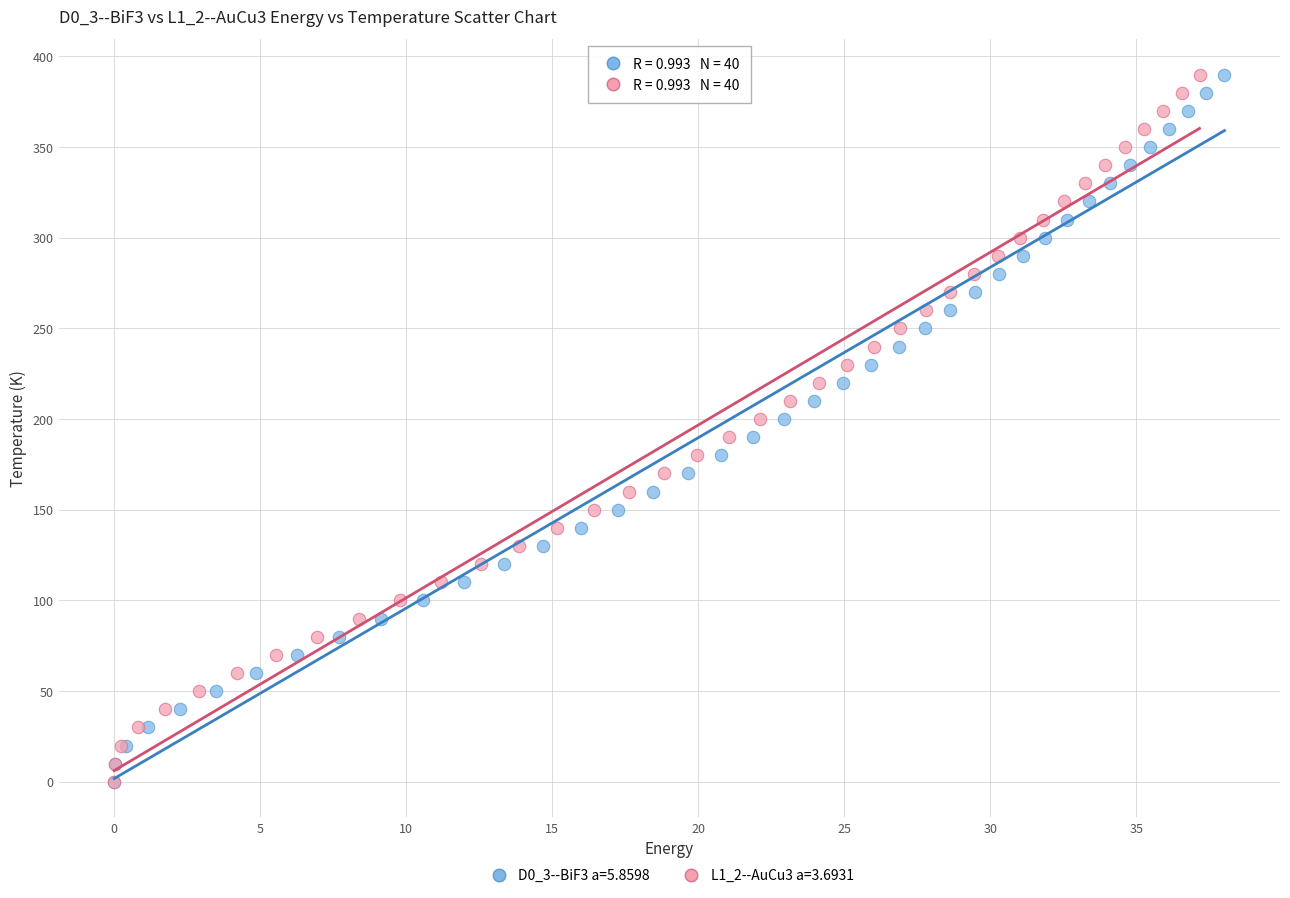

What are all the series names shown in the legend?

D0_3--BiF3 a=5.8598, L1_2--AuCu3 a=3.6931